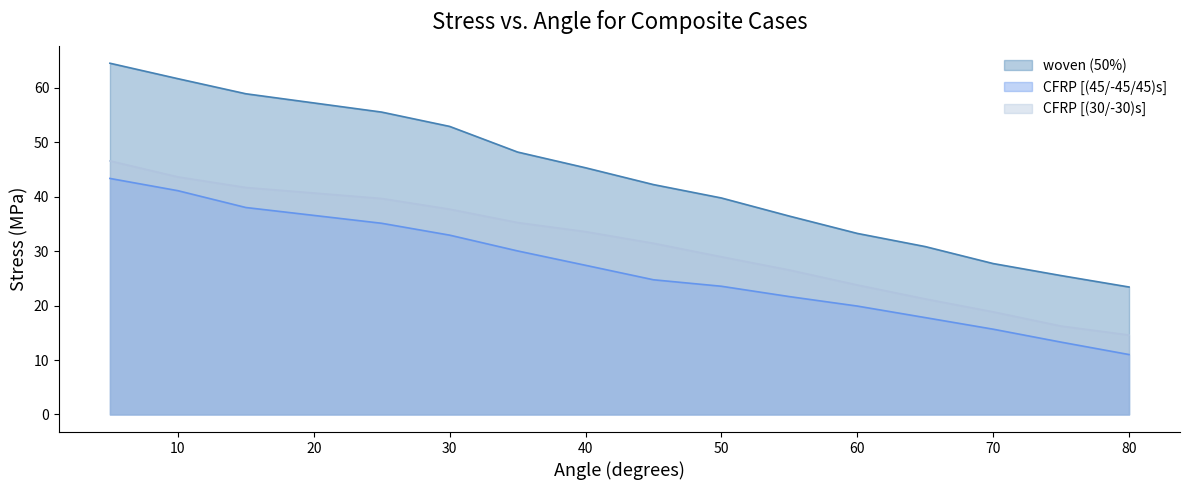

What is the difference between the woven (50%) values at 70 and 65?

3.1